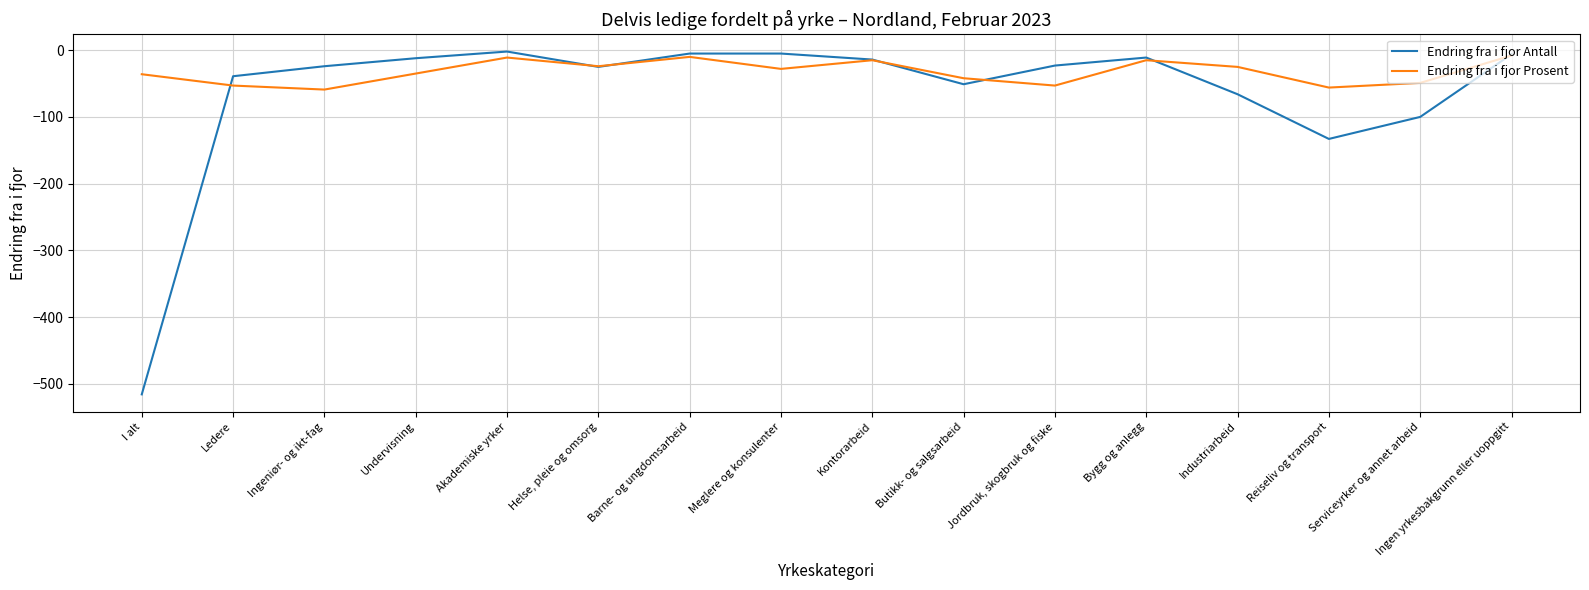

Is the value of Endring fra i fjor Prosent at Helse, pleie og omsorg greater than the value of Endring fra i fjor Antall at Ingen yrkesbakgrunn eller uoppgitt?

No